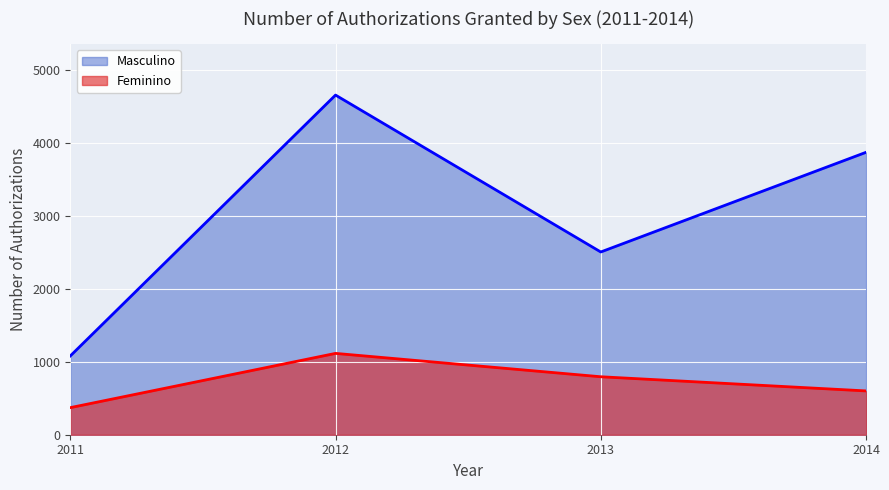

What are all the series names shown in the legend?

Masculino, Feminino